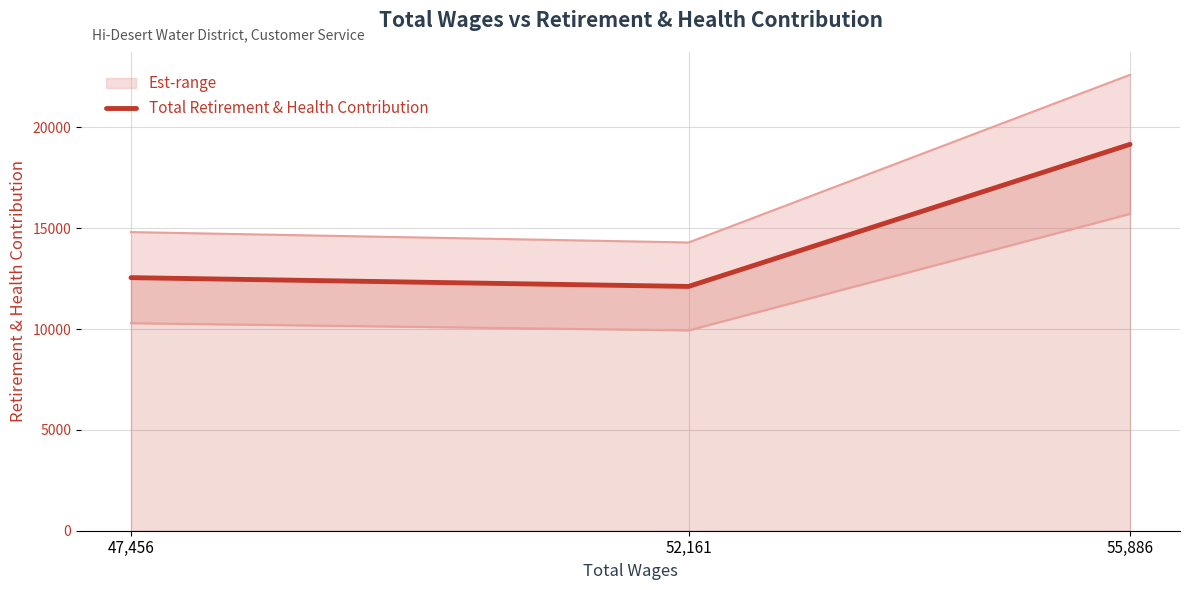

Between 47,456 and 55,886, which is larger?

55,886